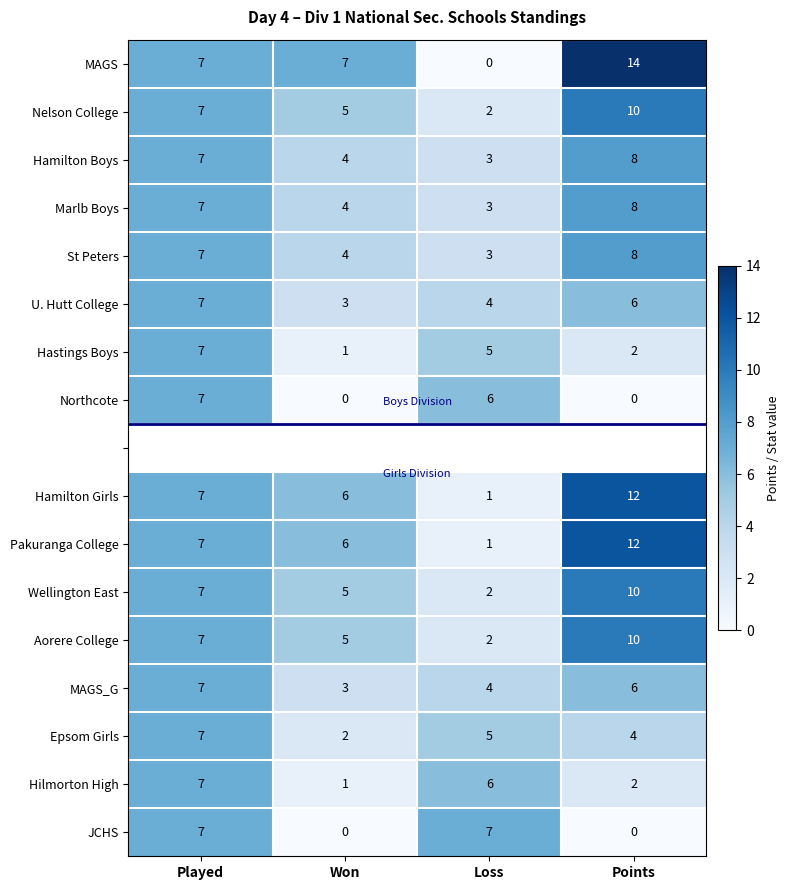

What is the greatest value displayed?

14.0